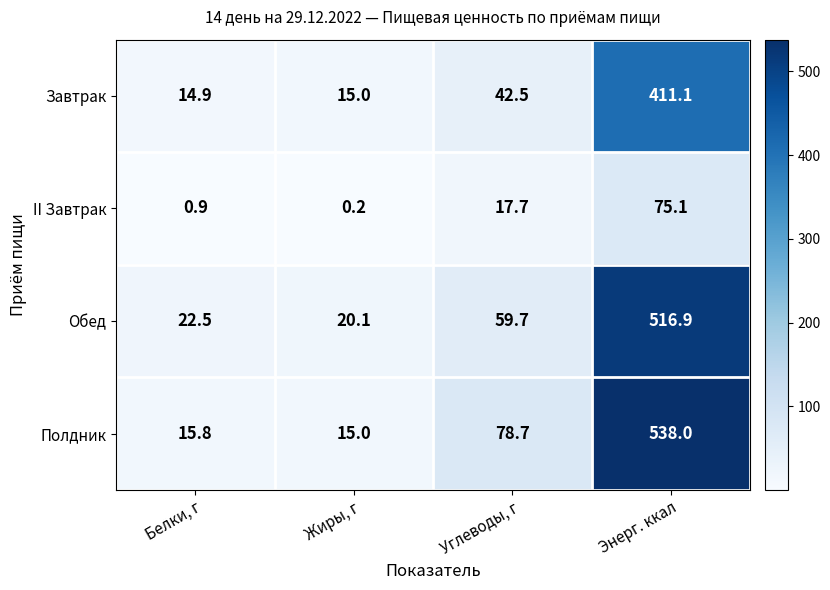

What is the difference between the maximum and minimum values in the Обед series?

496.8